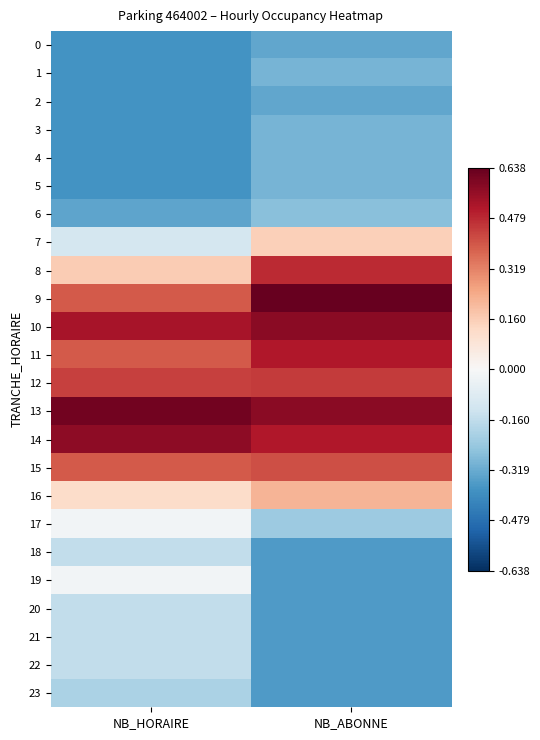

How many series are shown in this chart?

24